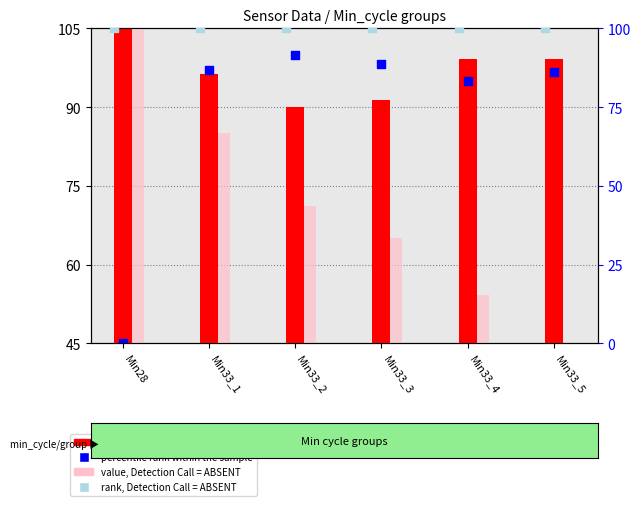

Which series has the widest spread of Y values?

value, Detection Call = ABSENT